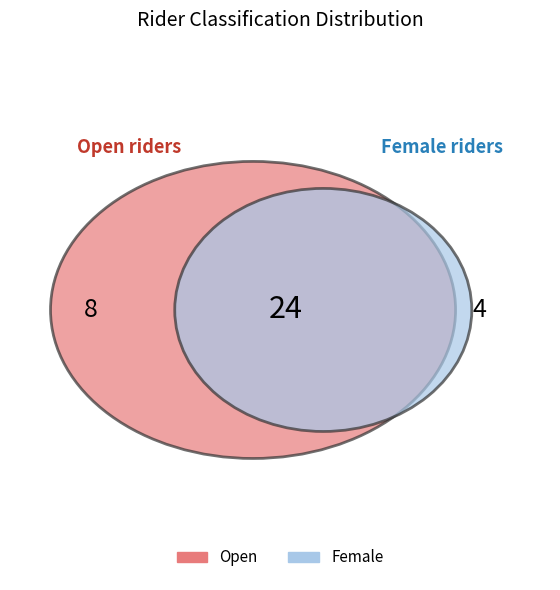

Is there any slice that represents more than half of the pie?

Yes